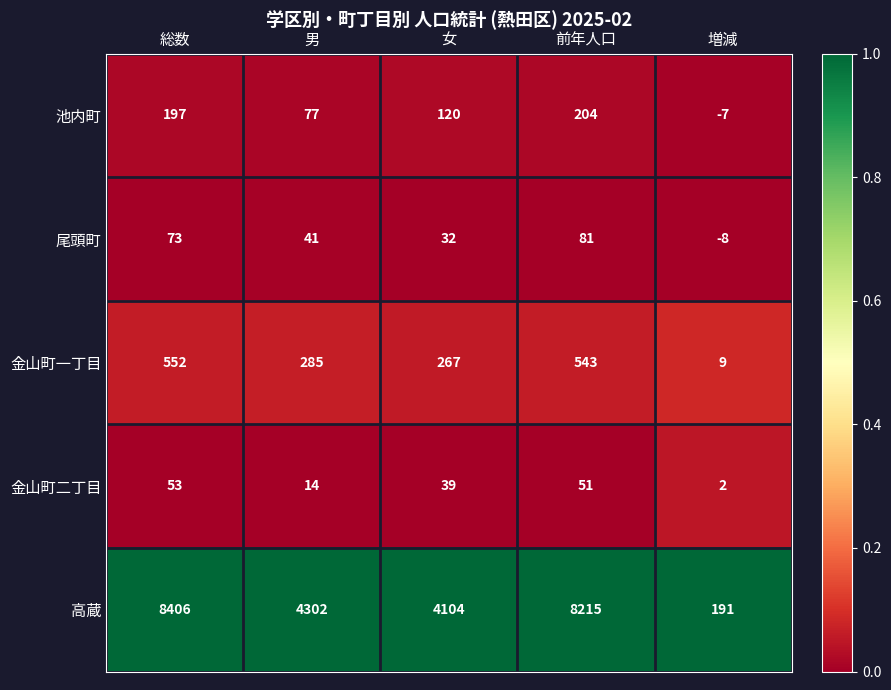

Rank the categories by 池内町 value from lowest to highest.

増減, 男, 女, 総数, 前年人口